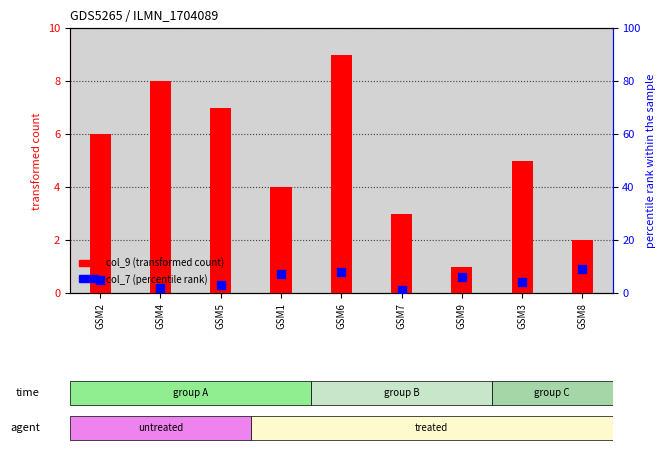

What is the total value across all series at GSM2?

11